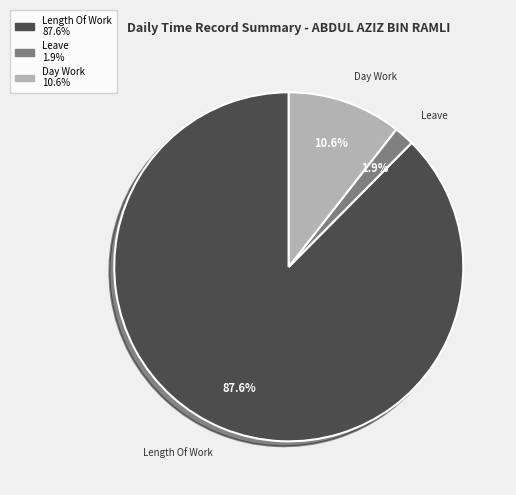

Approximately how many times larger is the value at Length Of Work compared to Day Work?

8.3